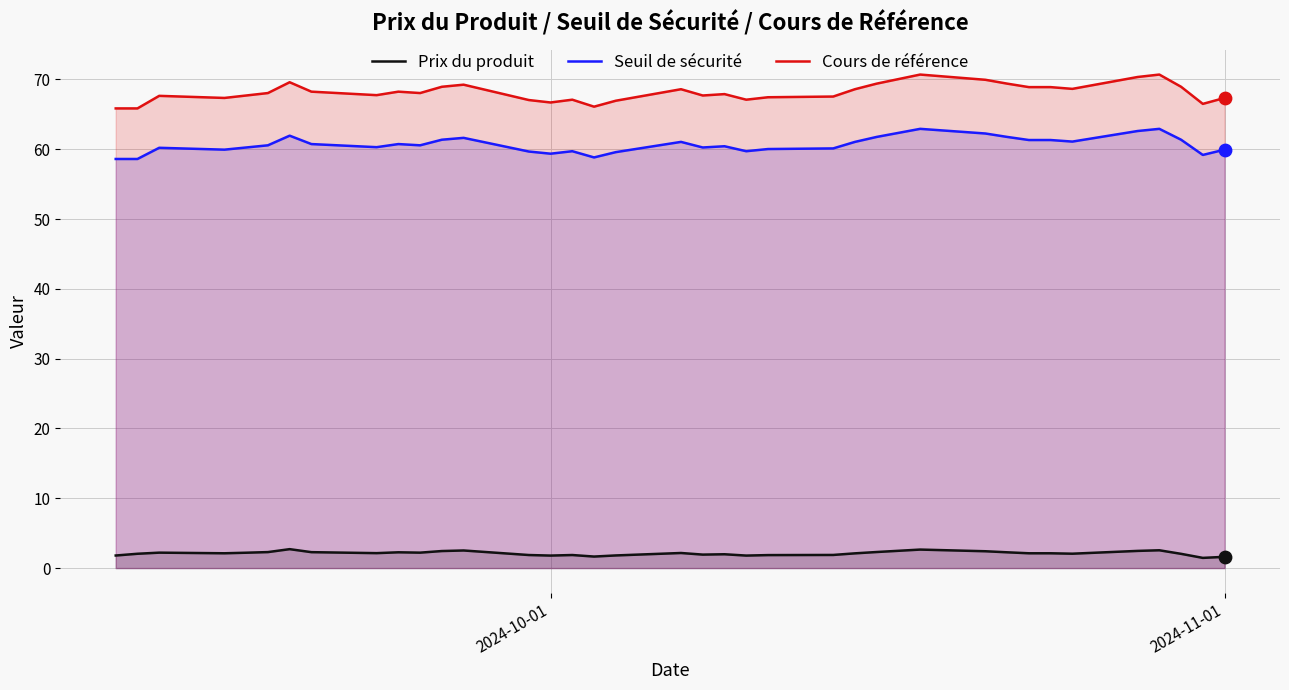

Which series has the largest total across all categories?

Cours de référence